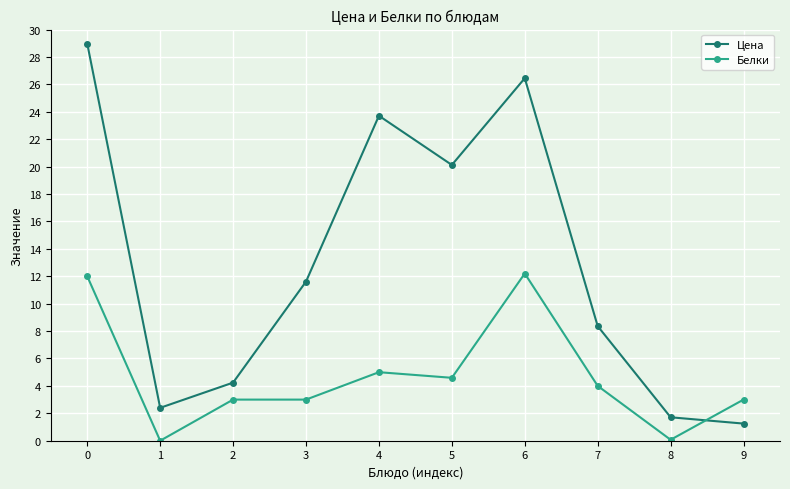

What are all the series names shown in the legend?

Цена, Белки